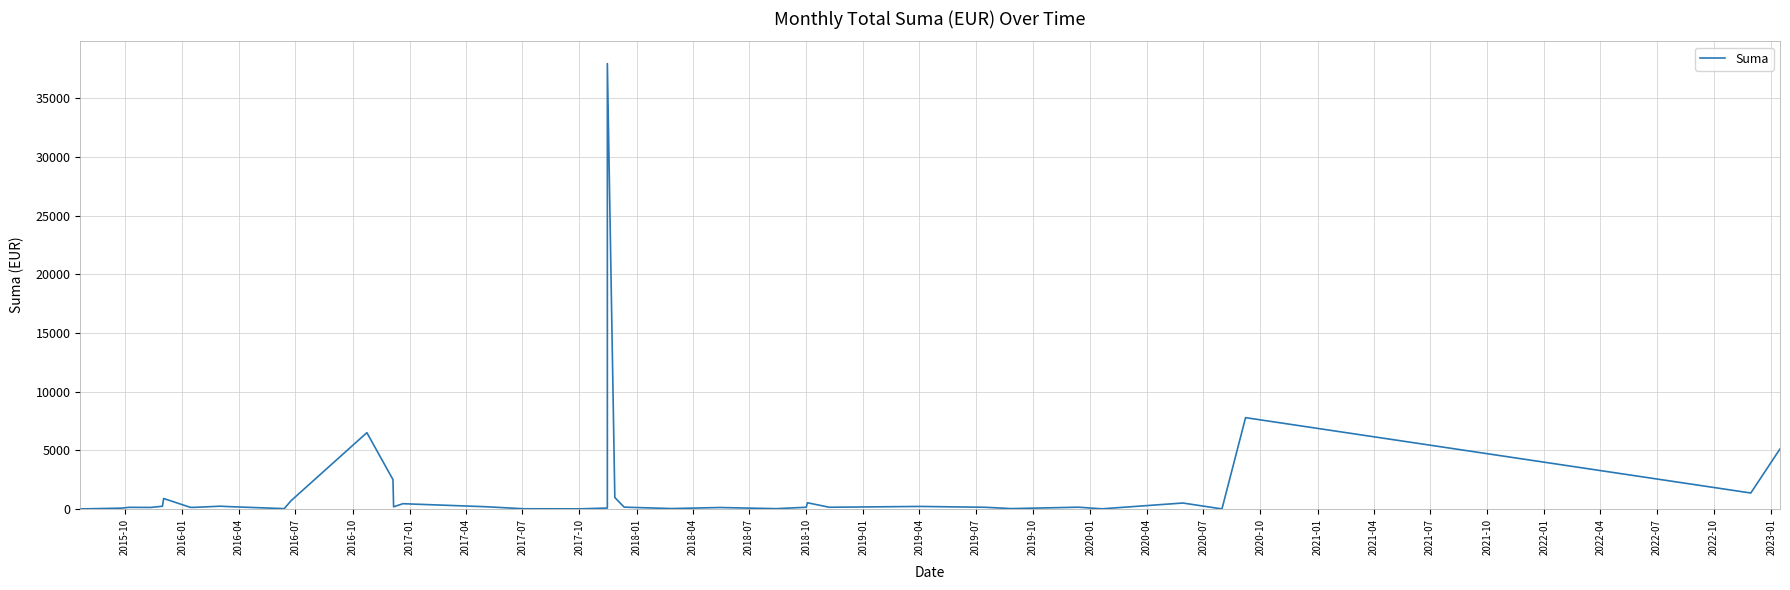

Which label corresponds to the smallest value in the chart?

2015-10